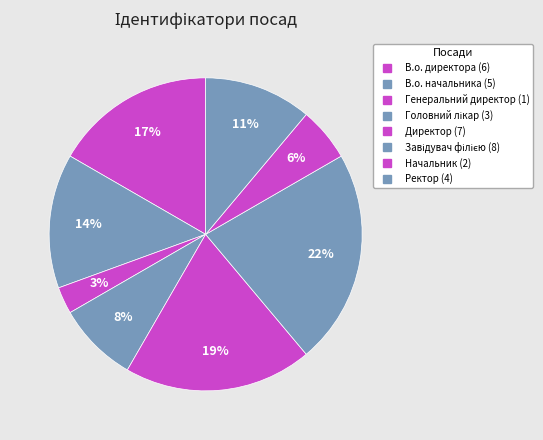

To the nearest percent, what percentage of the pie is Генеральний директор?

3%